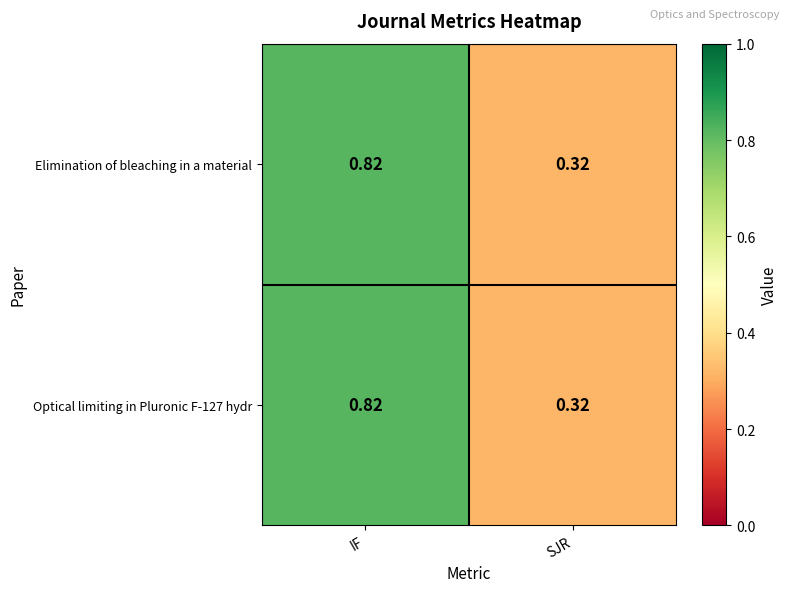

At which label does Optical limiting in Pluronic F-127 hydr reach its minimum?

SJR